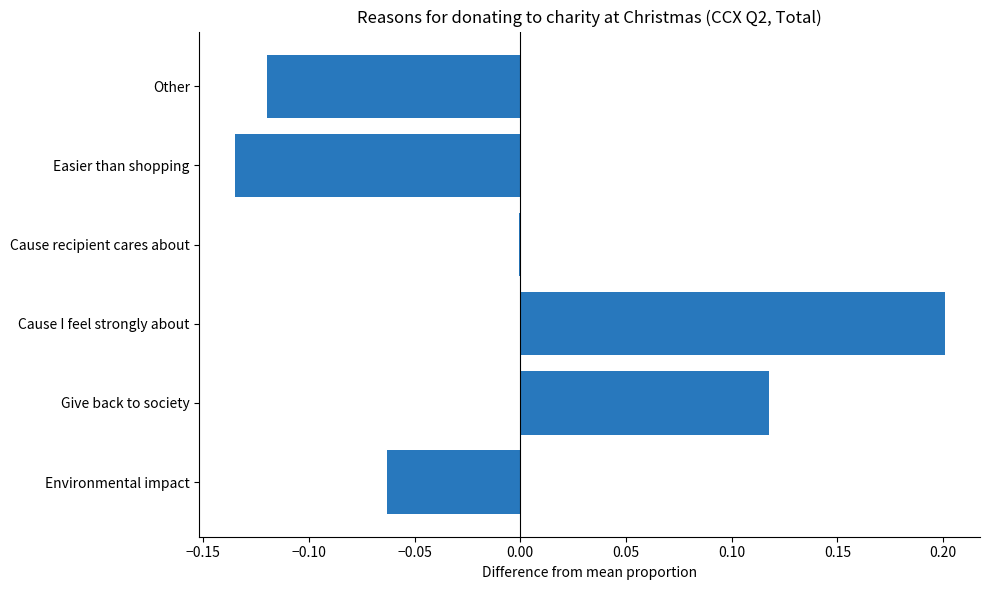

Count the number of categories in the chart.

6